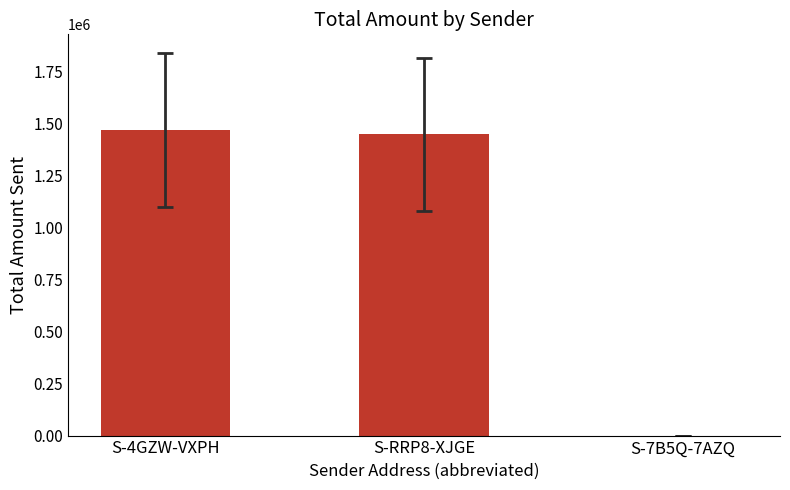

What is the change in value from S-RRP8-XJGE to S-7B5Q-7AZQ?

-1446052